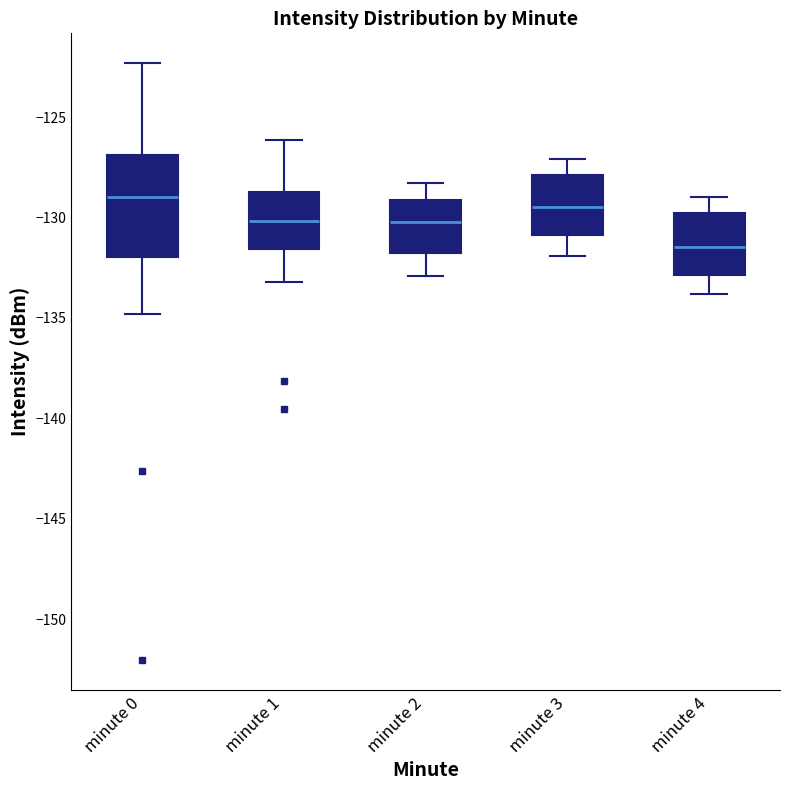

Comparing the boxes themselves (not the whiskers), which one is the tallest?

minute 0